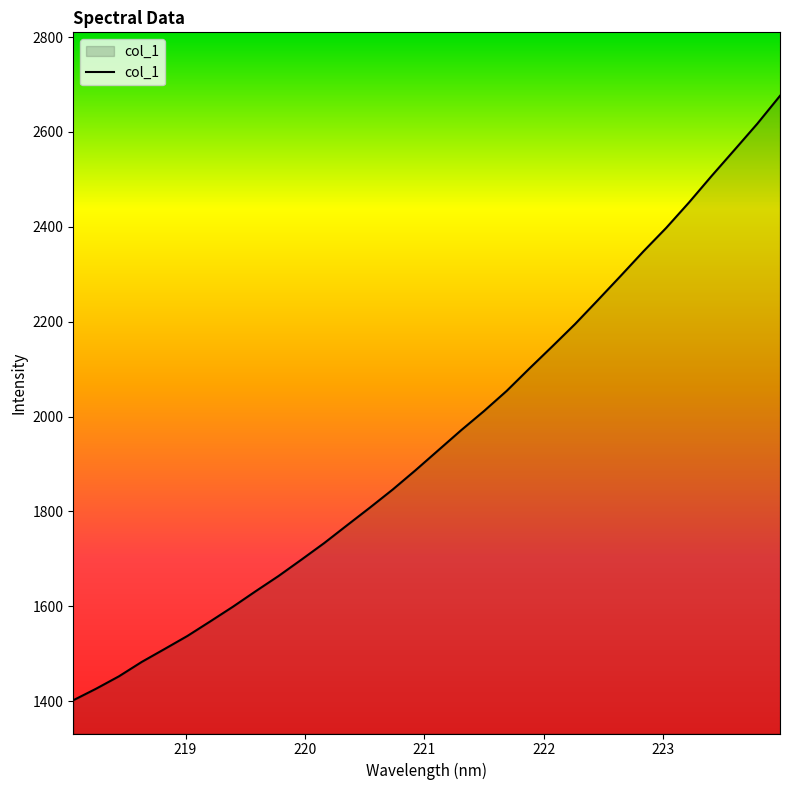

What is the difference between the maximum and minimum values?

1274.2